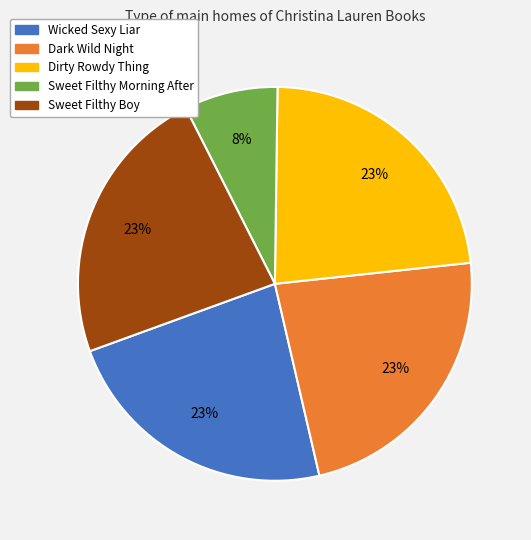

The Wicked Sexy Liar slice represents 23% of the pie. True or false?

True